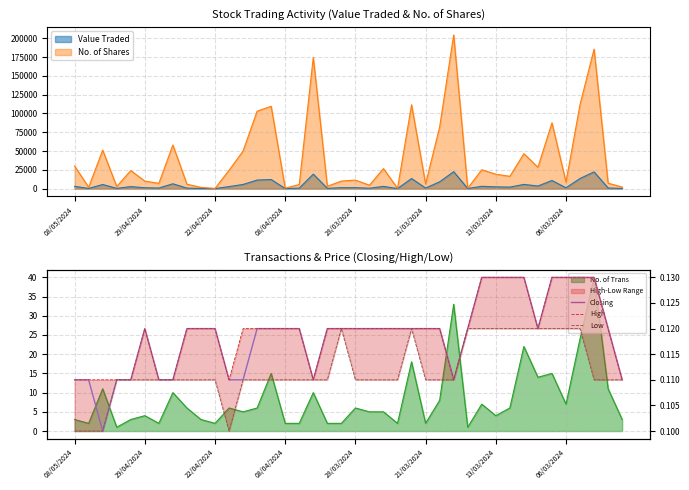

Does the chart have visible grid lines?

Yes